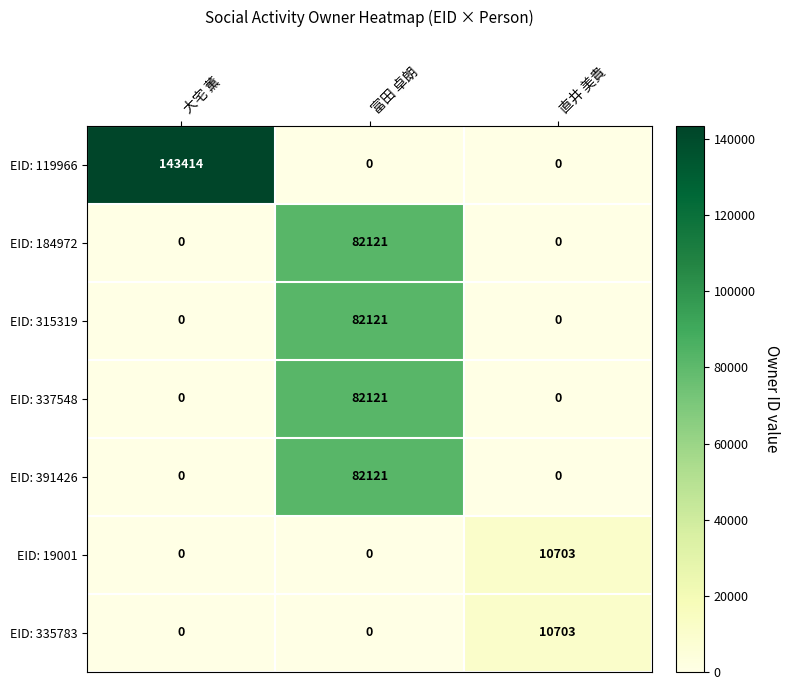

What is the total value across all series at 富田 卓朗?

328484